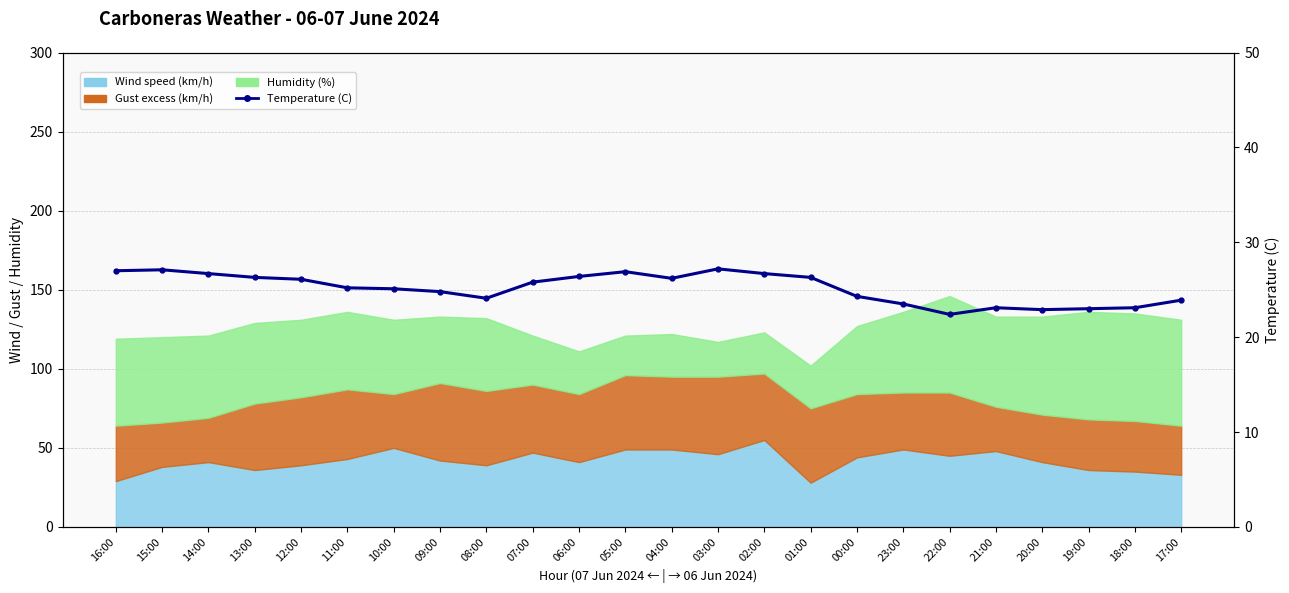

Which category has the highest value across all series?

03:00